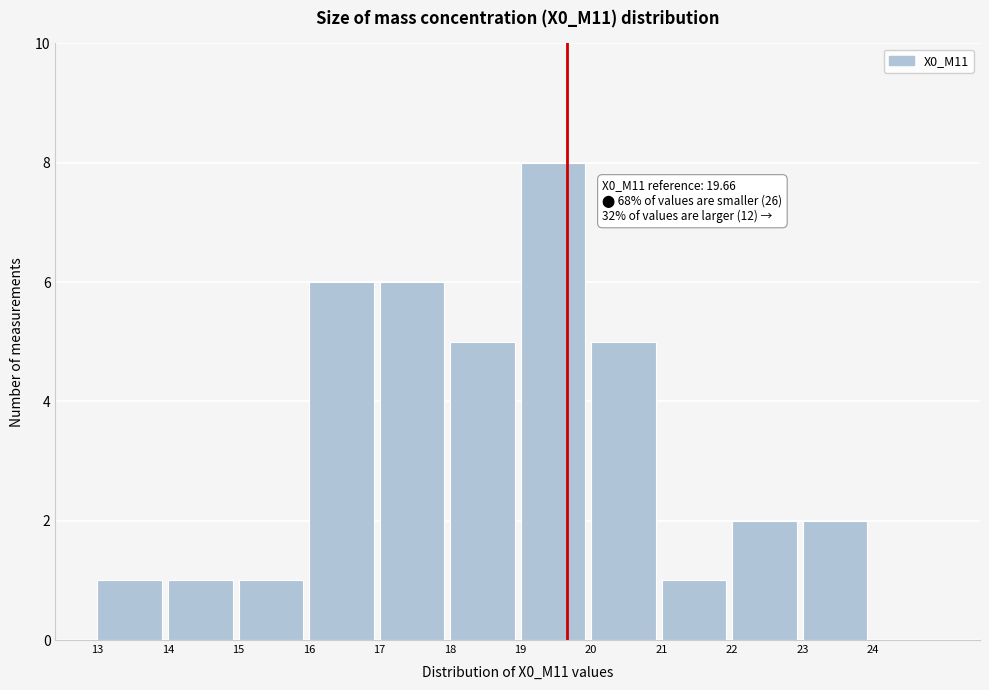

Which range on the x-axis has the tallest bar?

19 to 20